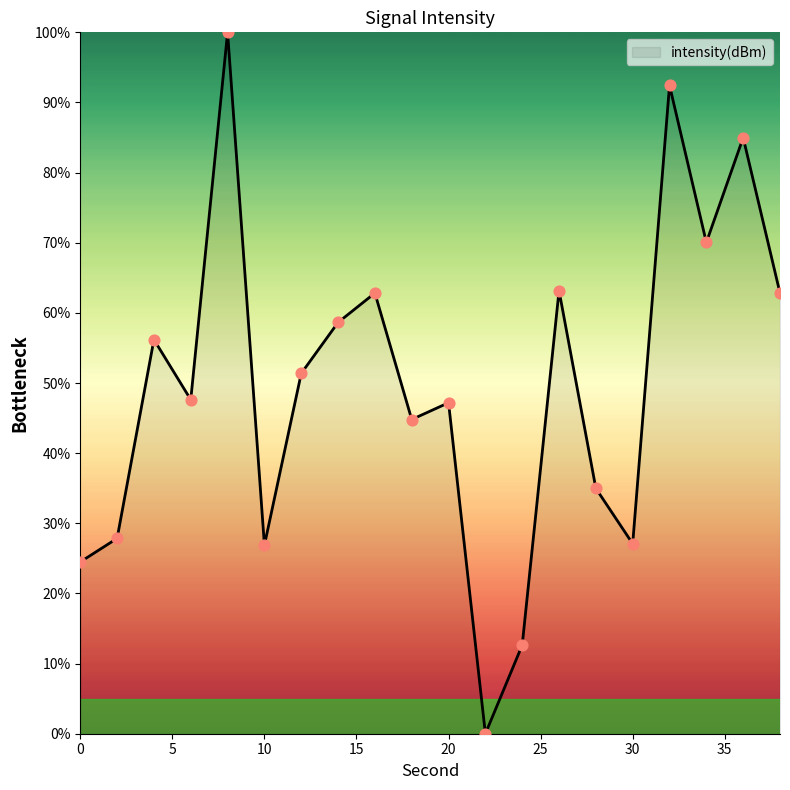

What is the difference between the maximum and minimum values?

100.0